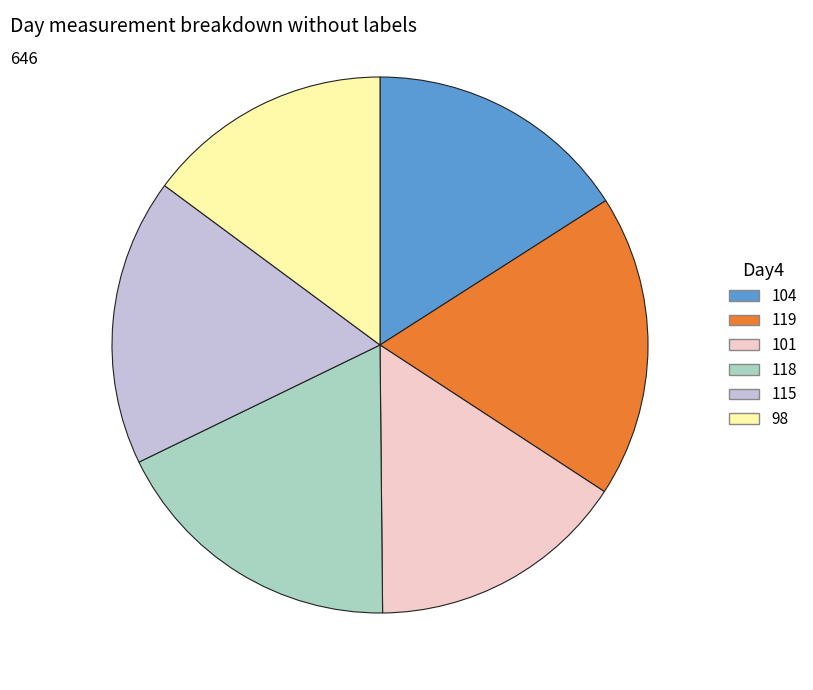

Count the number of slices in the pie.

6